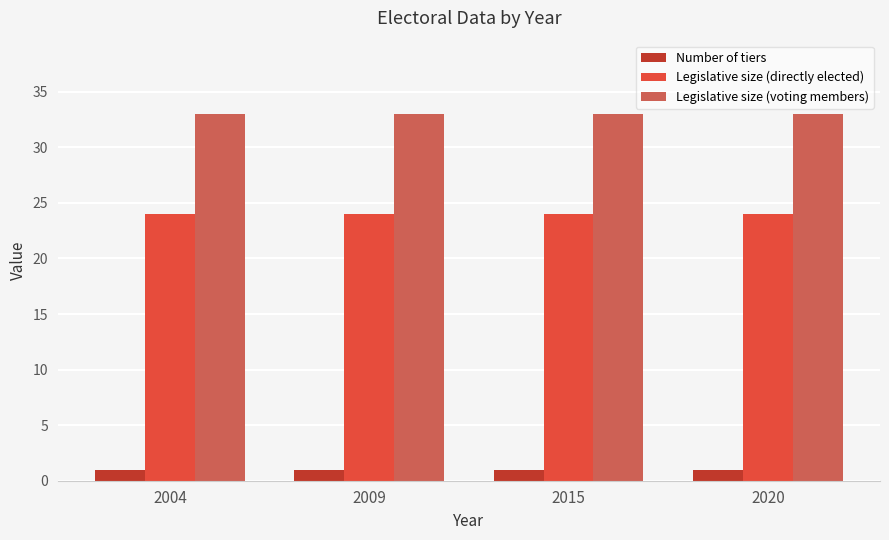

Is the value of Legislative size (directly elected) at 2020 greater than the value of Legislative size (voting members) at 2009?

No